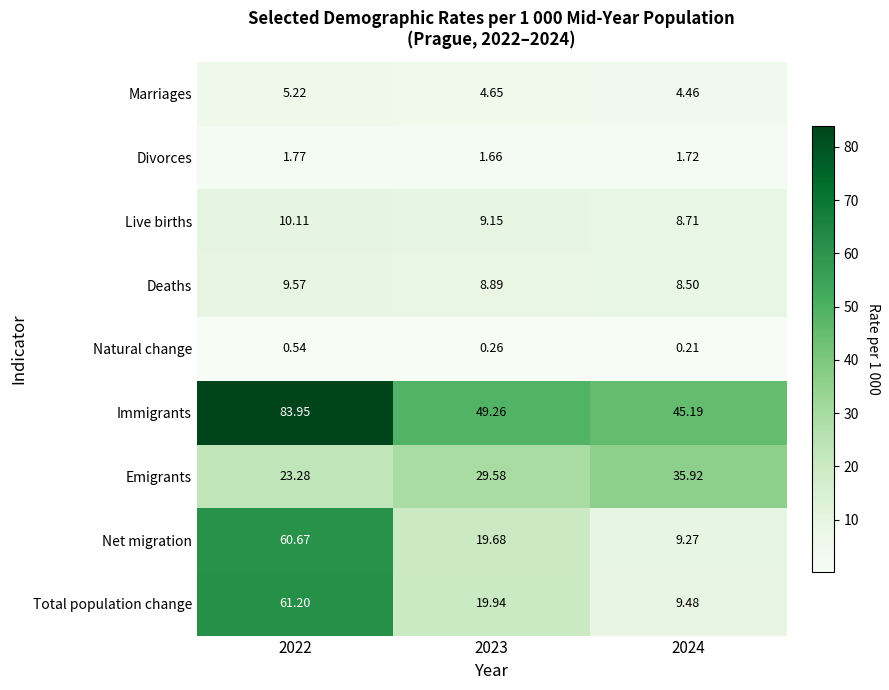

Between 2023 and 2024, which series saw the biggest shift?

Total population change